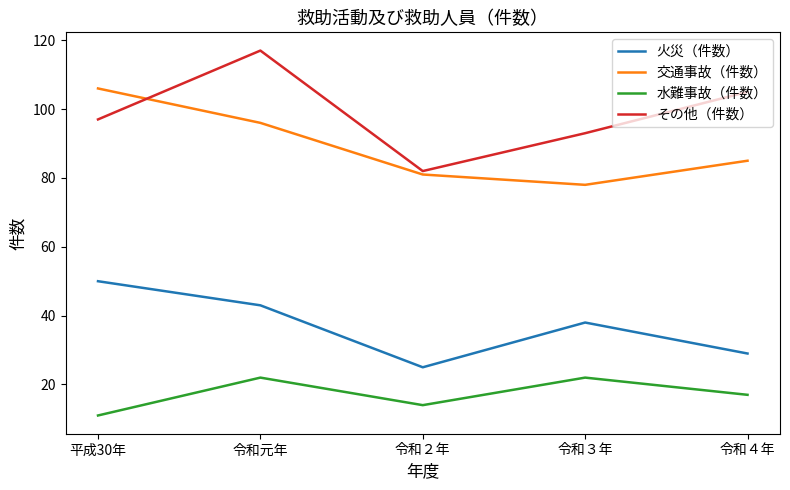

True or false: 水難事故（件数） and 火災（件数） intersect in this chart.

False